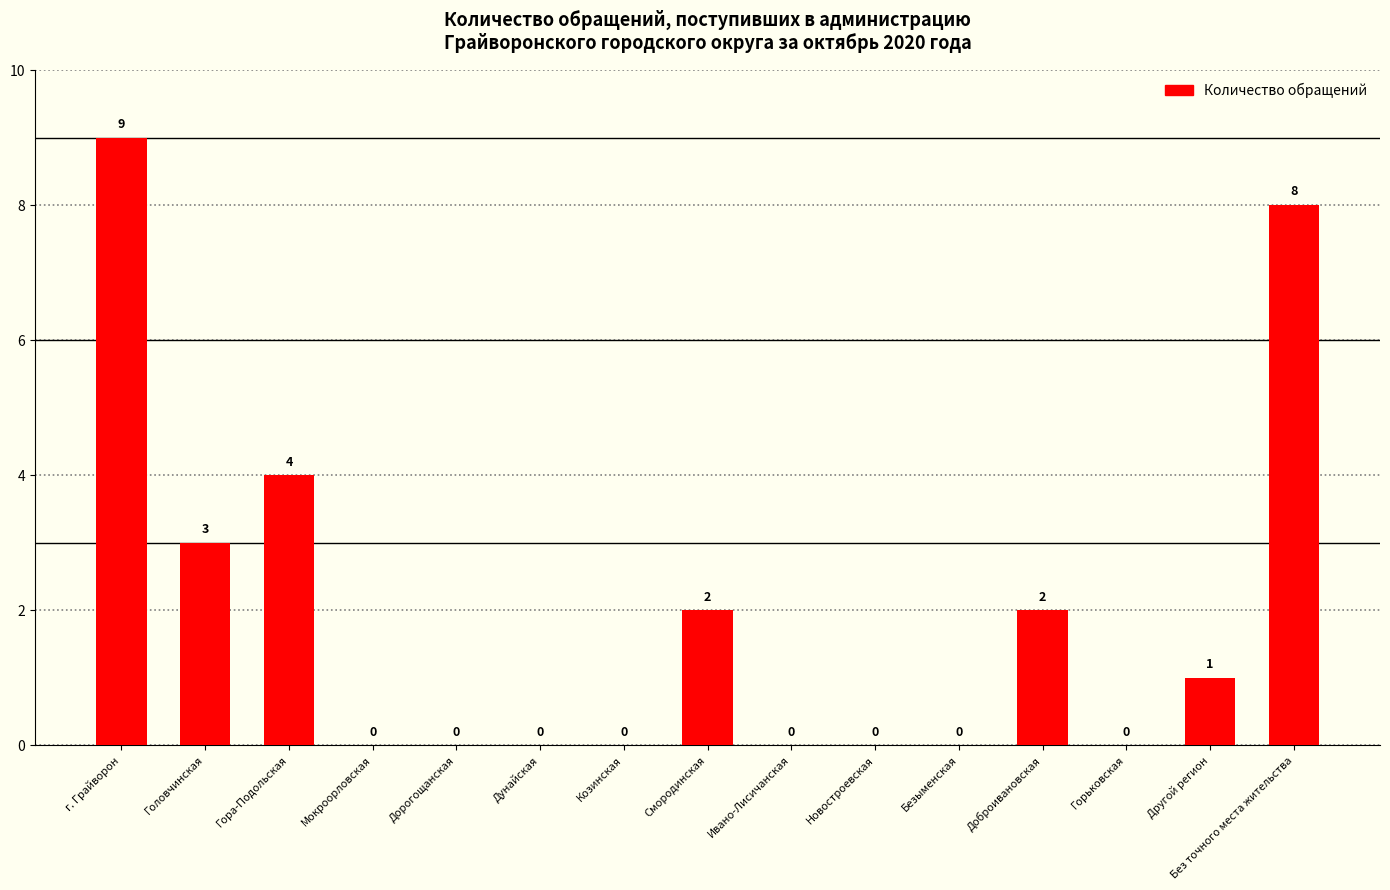

Reading left to right, transcribe all the data shown in this chart.

г. Грайворон=9	Головчинская=3	Гора-Подольская=4	Мокроорловская=0	Дорогощанская=0	Дунайская=0	Козинская=0	Смородинская=2	Ивано-Лисичанская=0	Новостроевская=0	Безыменская=0	Доброивановская=2	Горьковская=0	Другой регион=1	Без точного места жительства=8